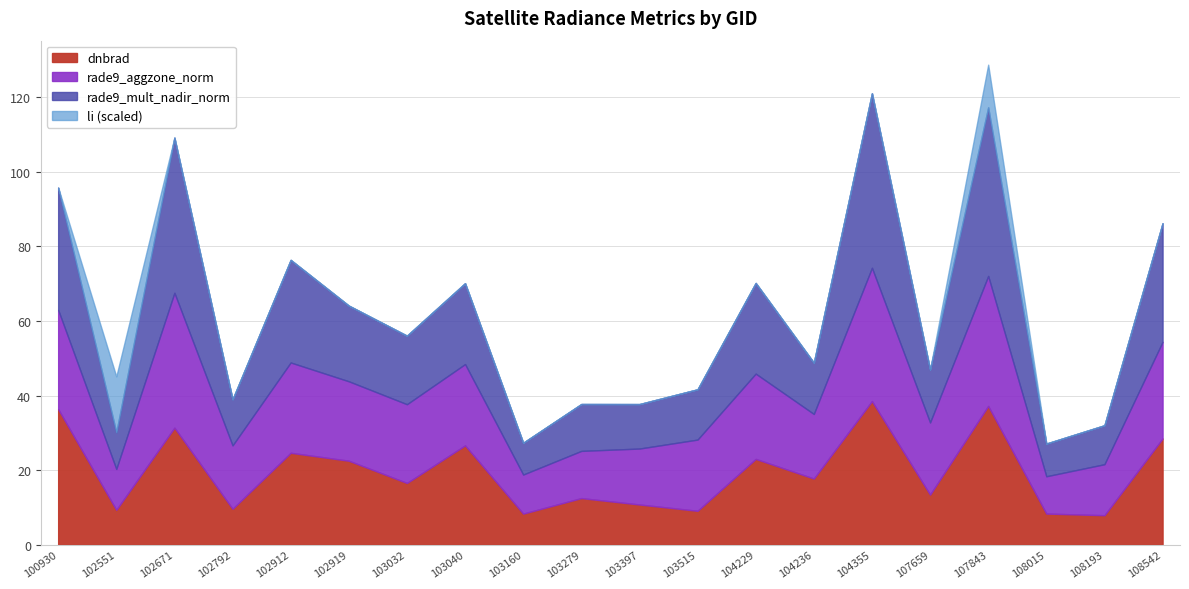

What value does the dnbrad series have at 103515?

9.1